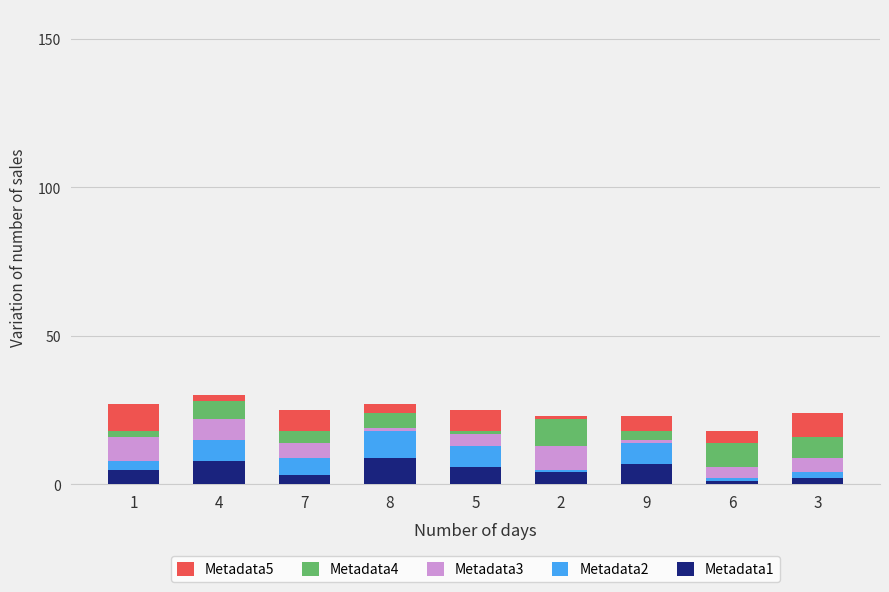

True or false: Metadata3 has a value of 0 at 9.

False